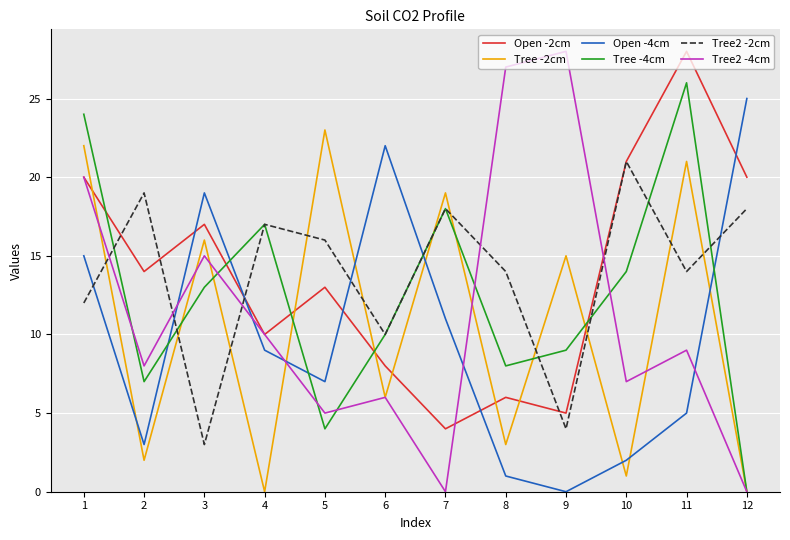

True or false: Tree2 -2cm and Tree -4cm intersect in this chart.

True